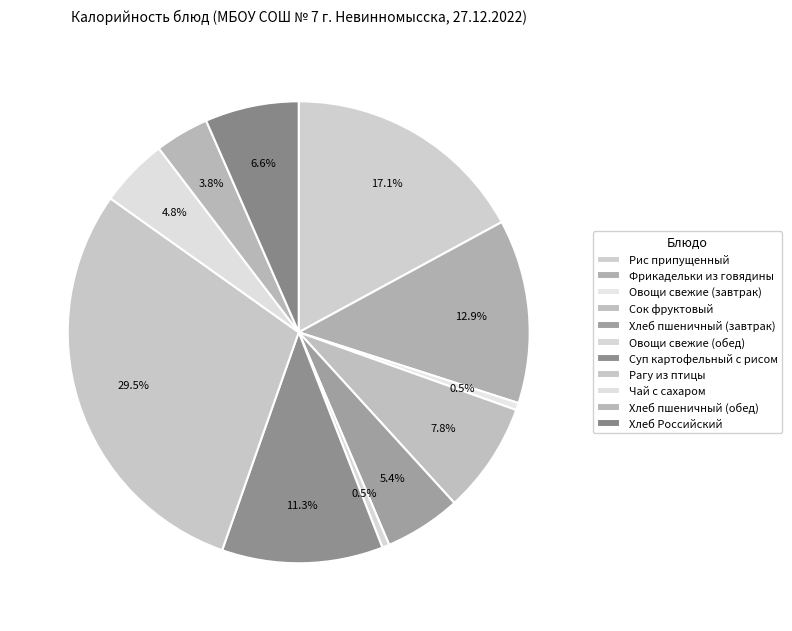

Is there any slice that represents more than half of the pie?

No